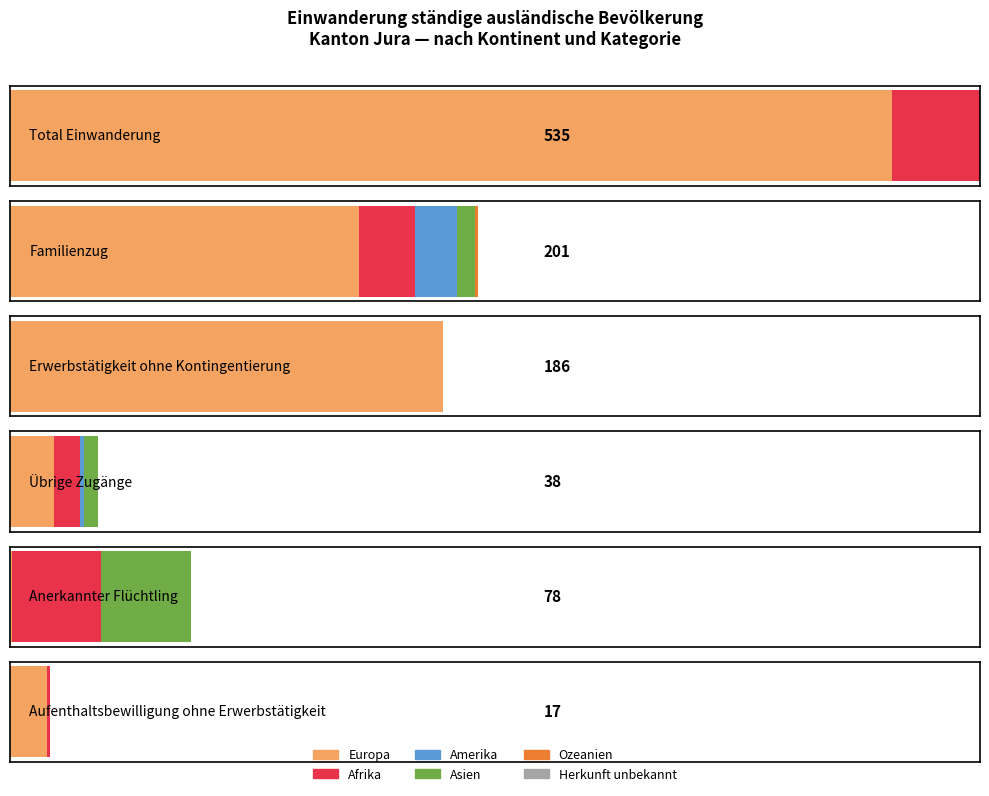

At which label does Übrige Zugänge first exceed 6?

Europa